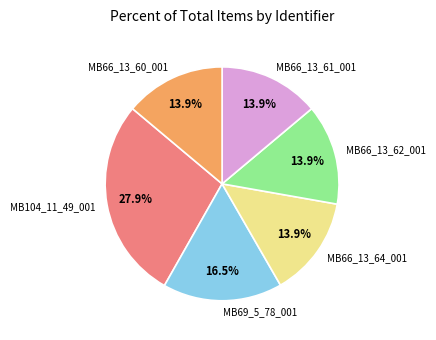

What is the total percentage of MB66_13_61_001 and MB104_11_49_001?

41.8%